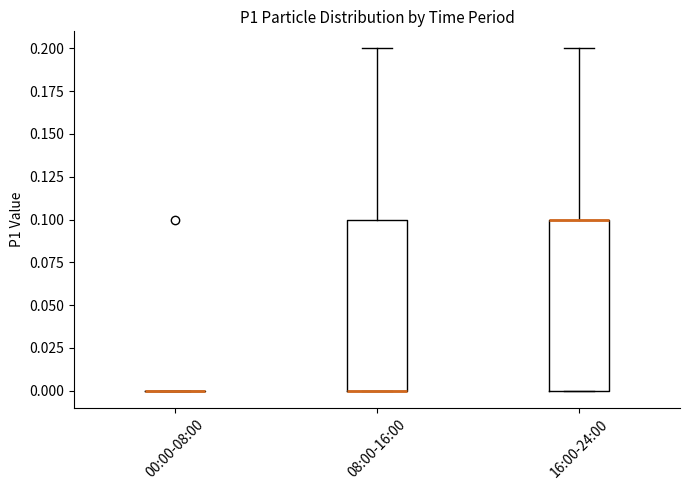

Reading left to right, read every box against the y-axis: the position of its median line, the range the box covers, and the ends of its whiskers. The values are not printed on the chart, so give them approximately, as read against the axis.

00:00-08:00: box collapsed to a line at 0.0, whiskers 0.0 to 0.0
08:00-16:00: median 0.0 (drawn on the box's lower edge), box 0.0 to 0.1, whiskers 0.0 to 0.2
16:00-24:00: median 0.1 (drawn on the box's upper edge), box 0.0 to 0.1, whiskers 0.0 to 0.2